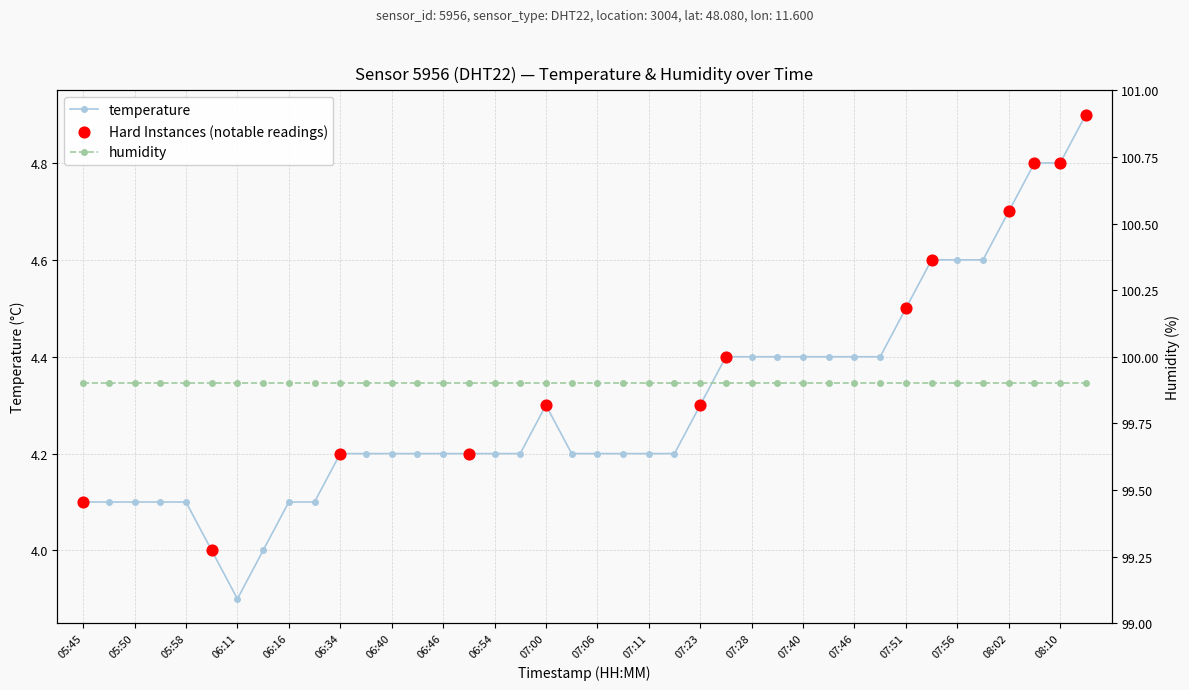

What is the ratio of the value at 08:12 to the value at 07:43?

1.1